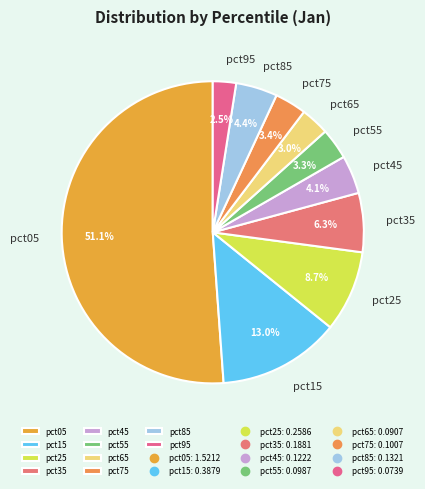

What percentage do pct15 and pct05 together represent?

64.2%